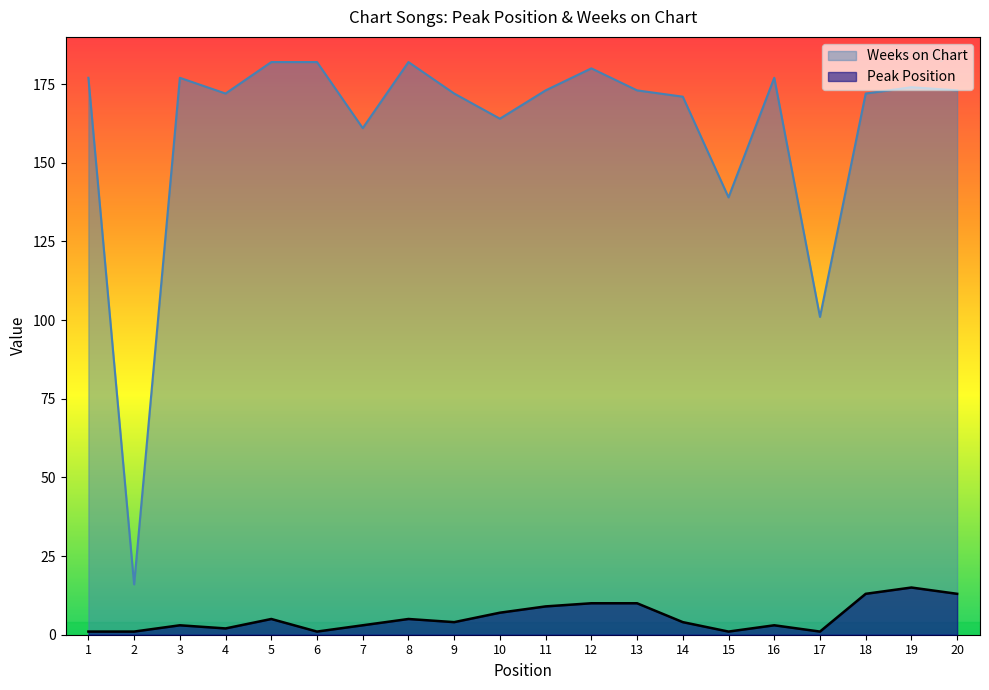

List the series in order of their overall mean, lowest first.

Peak Position, Weeks on Chart